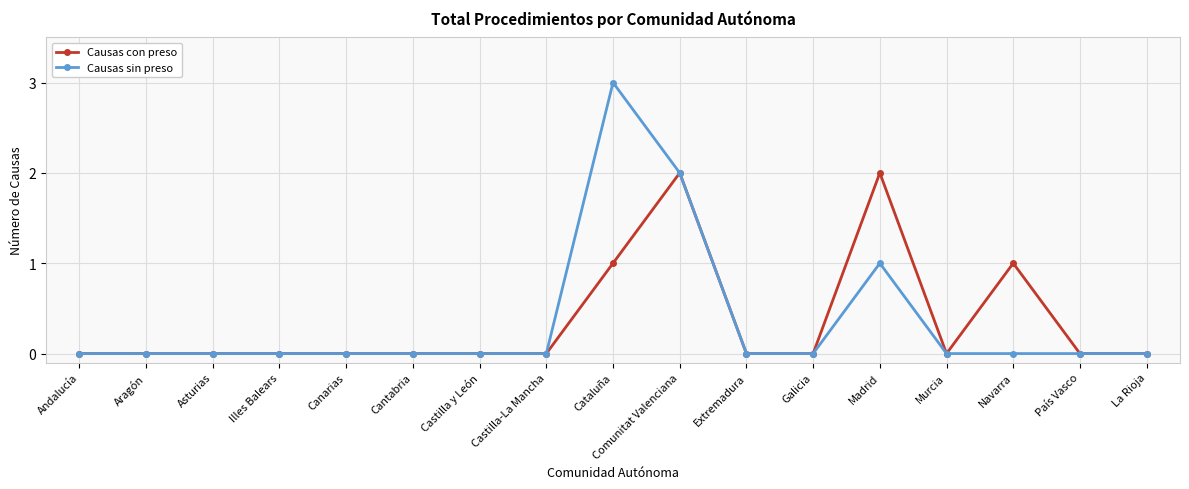

What is the label of the 2nd point from the right?

País Vasco